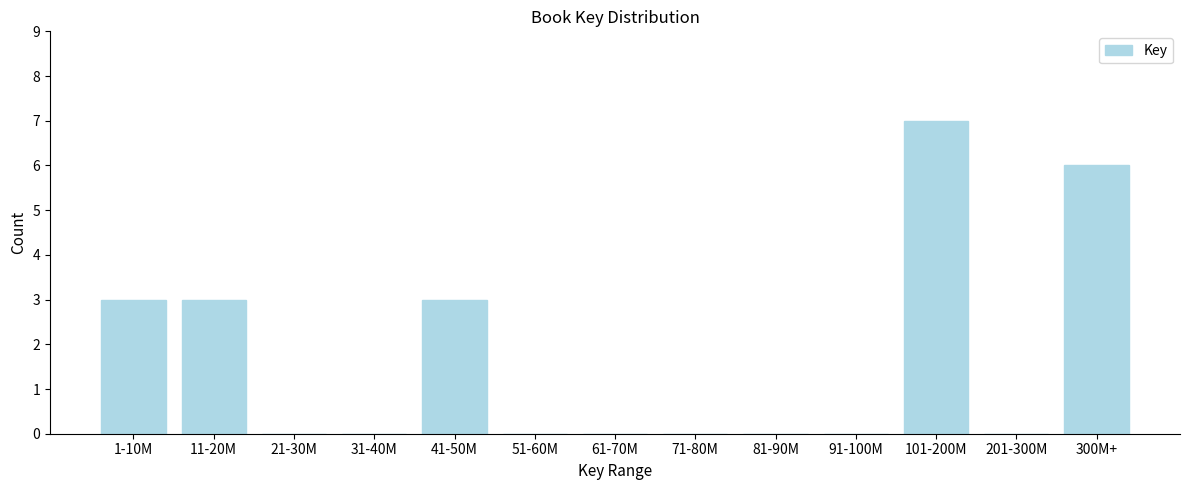

Reading left to right, list all the values displayed in this chart.

1-10M=3	11-20M=3	21-30M=0	31-40M=0	41-50M=3	51-60M=0	61-70M=0	71-80M=0	81-90M=0	91-100M=0	101-200M=7	201-300M=0	300M+=6